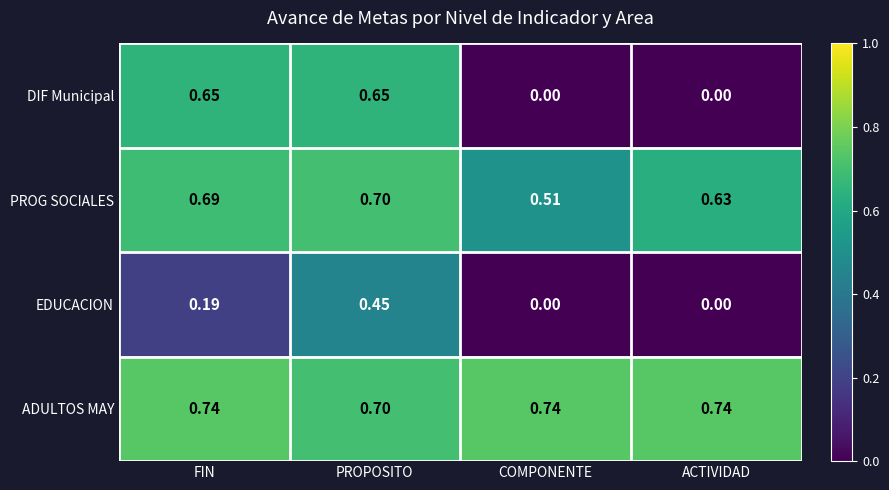

List the series in order of their overall mean, highest first.

ADULTOS MAY, PROG SOCIALES, DIF Municipal, EDUCACION